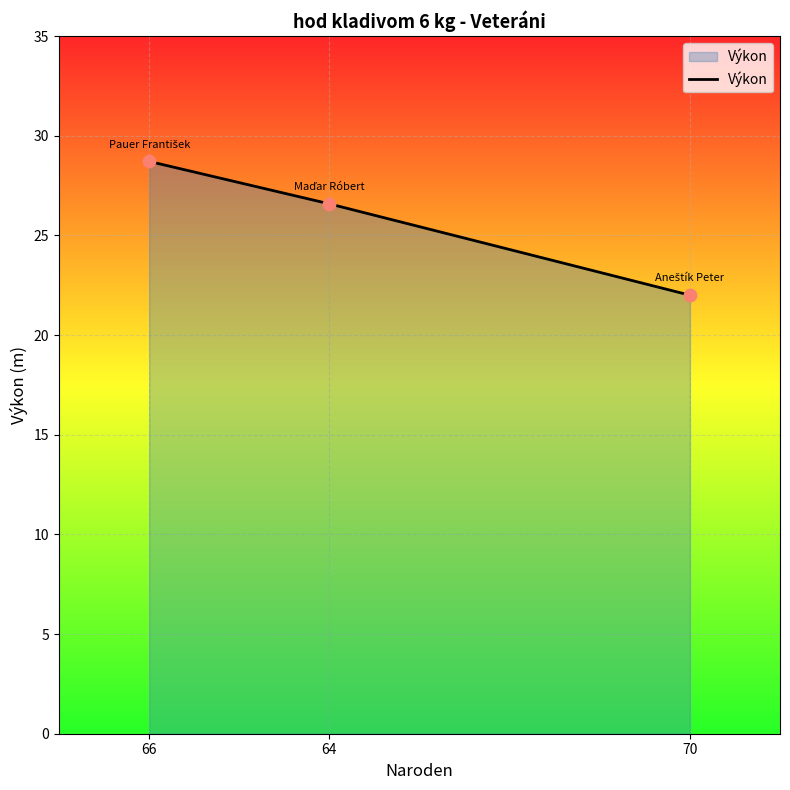

Which has a higher value, 70 or 64?

64